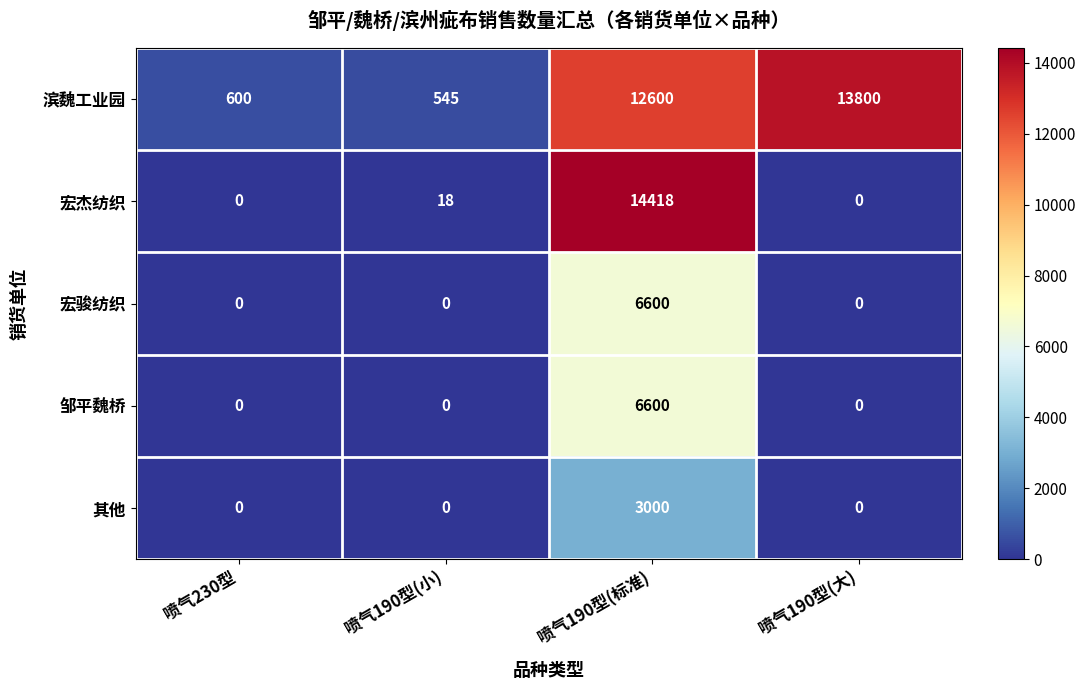

What is the total value across all series at 喷气190型(小)?

563